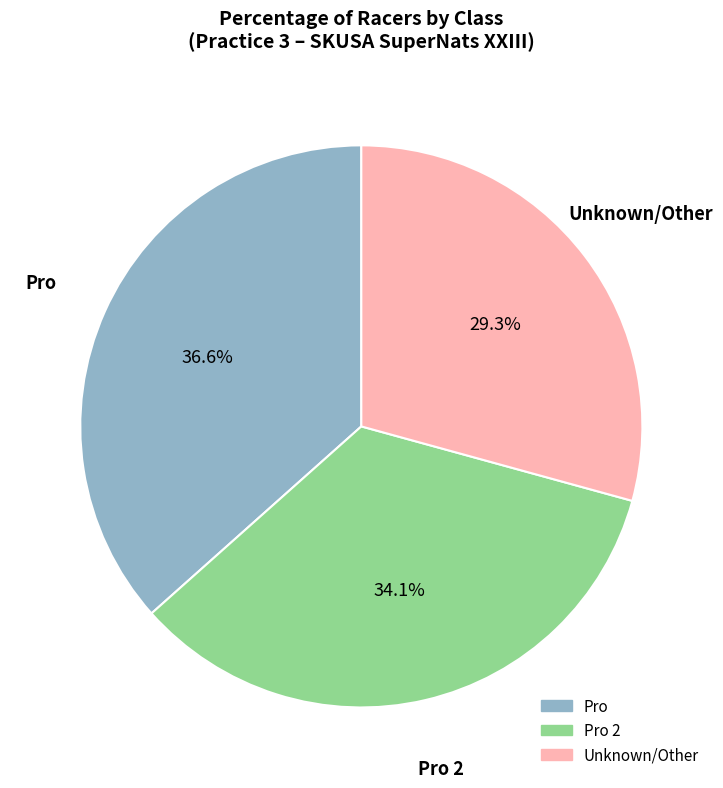

Does Pro account for over 50% of the chart?

No